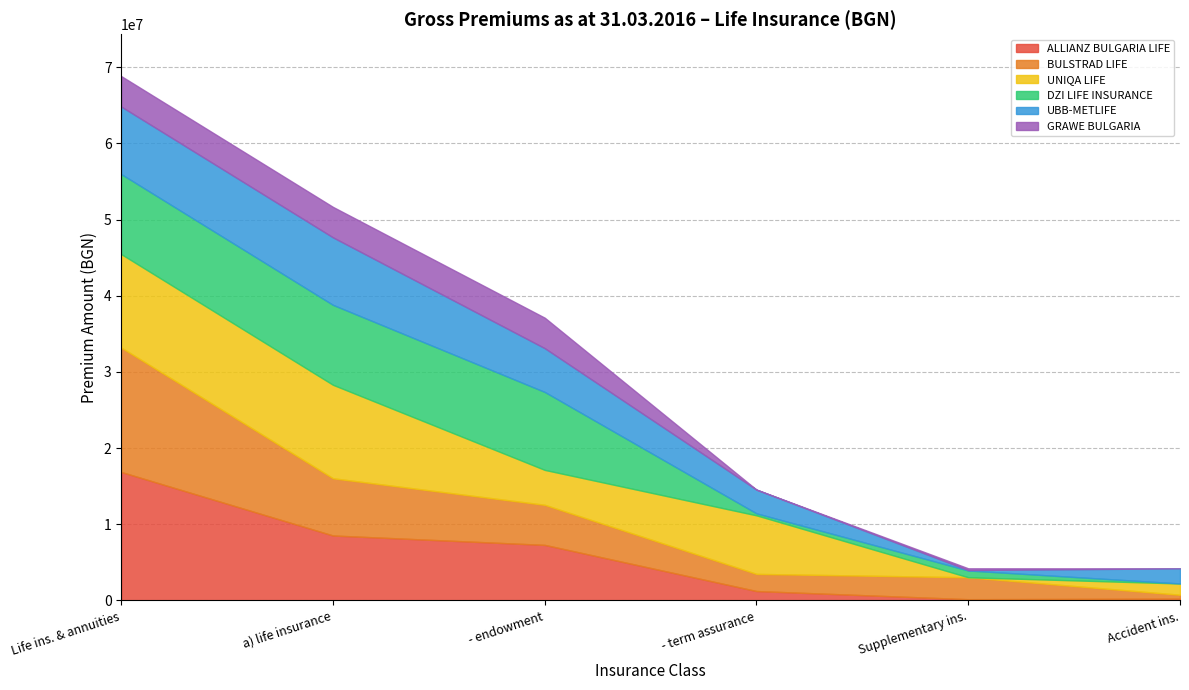

What is the total value across all series at - endowment?

37115608.5